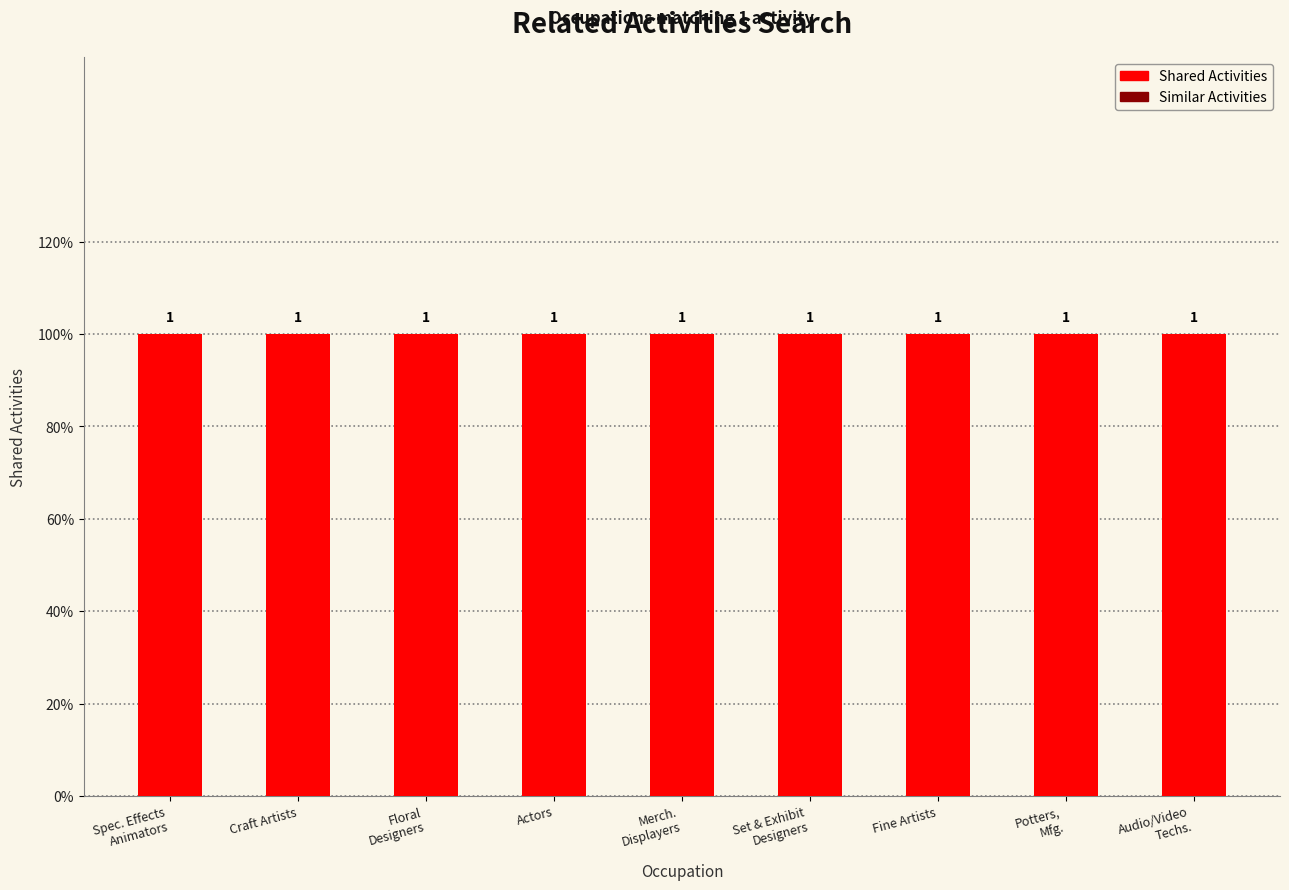

Reading left to right, transcribe all the data shown in this chart.

Shared Activities: Spec. Effects
Animators=1	Craft Artists=1	Floral
Designers=1	Actors=1	Merch.
Displayers=1	Set & Exhibit
Designers=1	Fine Artists=1	Potters,
Mfg.=1	Audio/Video
Techs.=1
Similar Activities: Spec. Effects
Animators=0	Craft Artists=0	Floral
Designers=0	Actors=0	Merch.
Displayers=0	Set & Exhibit
Designers=0	Fine Artists=0	Potters,
Mfg.=0	Audio/Video
Techs.=0